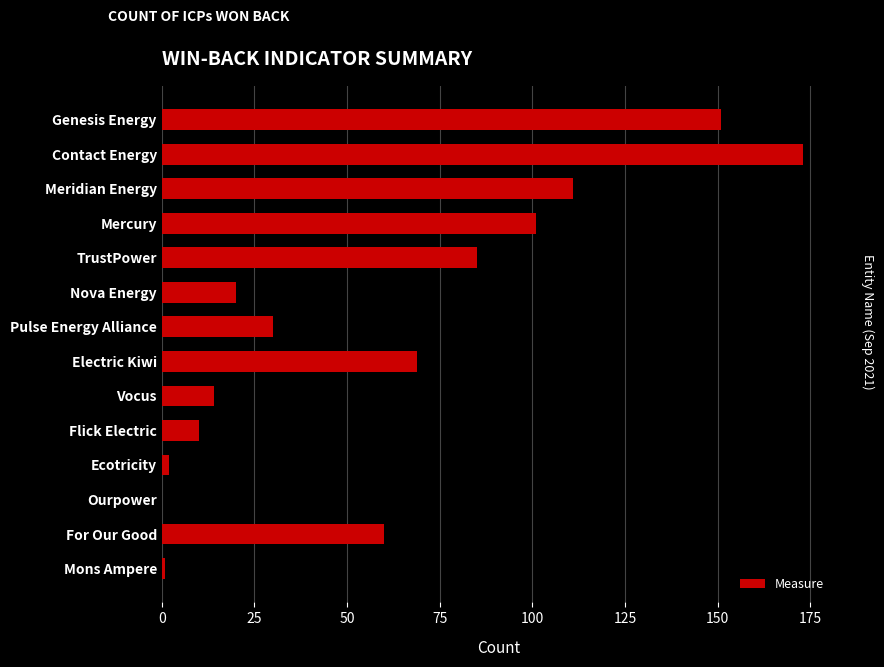

Between Vocus and Pulse Energy Alliance, which is larger?

Pulse Energy Alliance